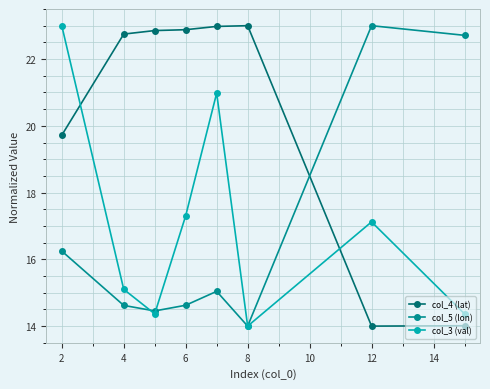

How many lines are shown in the chart?

3